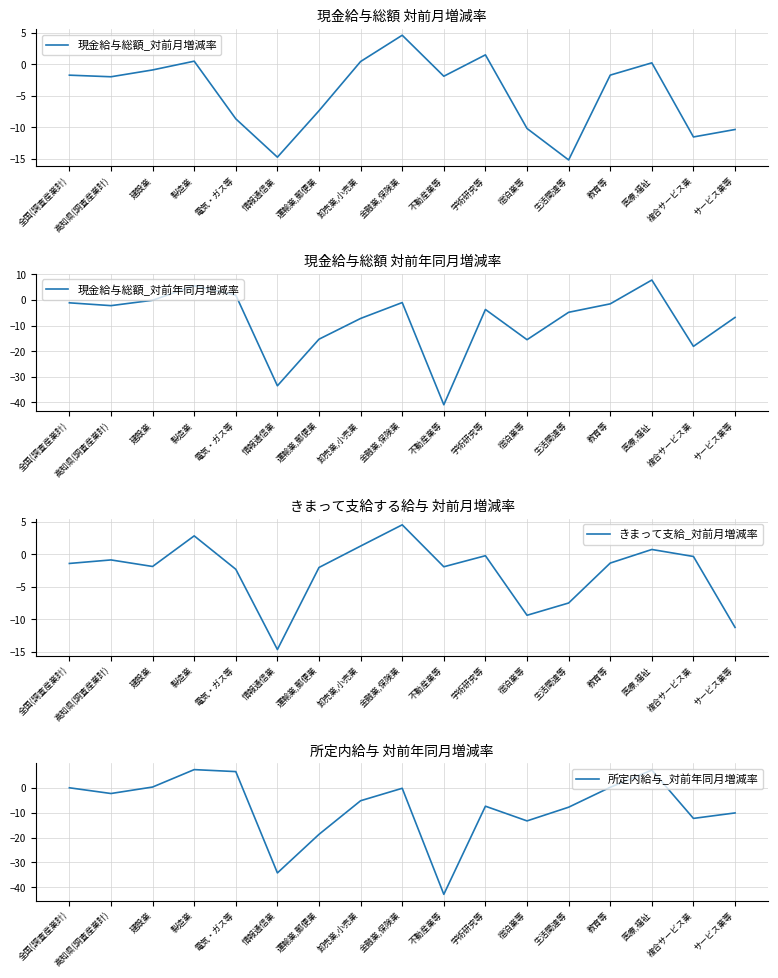

What is the smallest value displayed?

-42.8